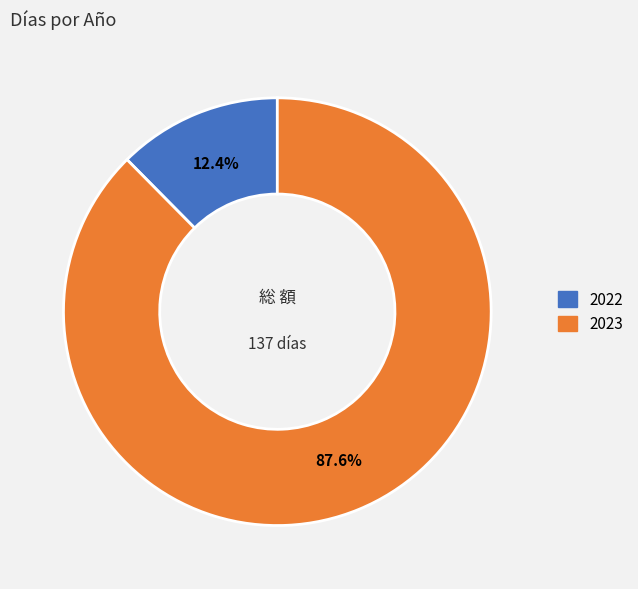

Is the sum of 2023 and 2022 greater than half?

Yes